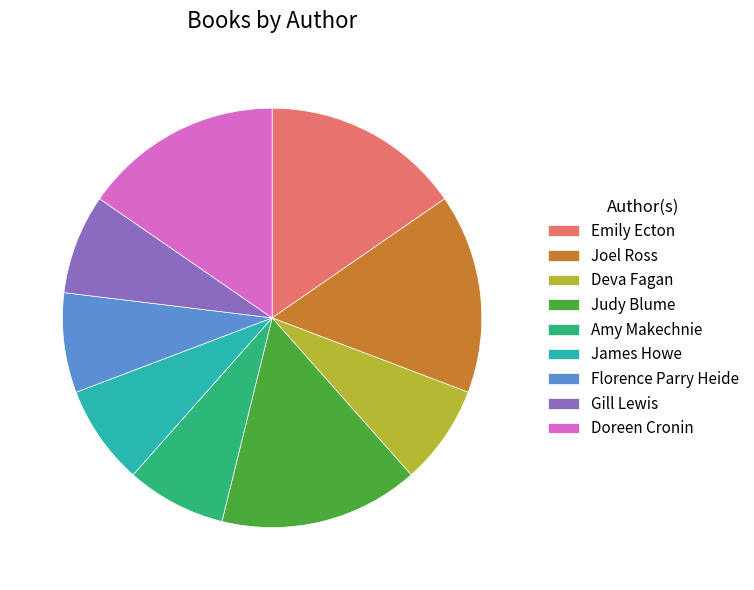

Is there a majority slice in this chart?

No